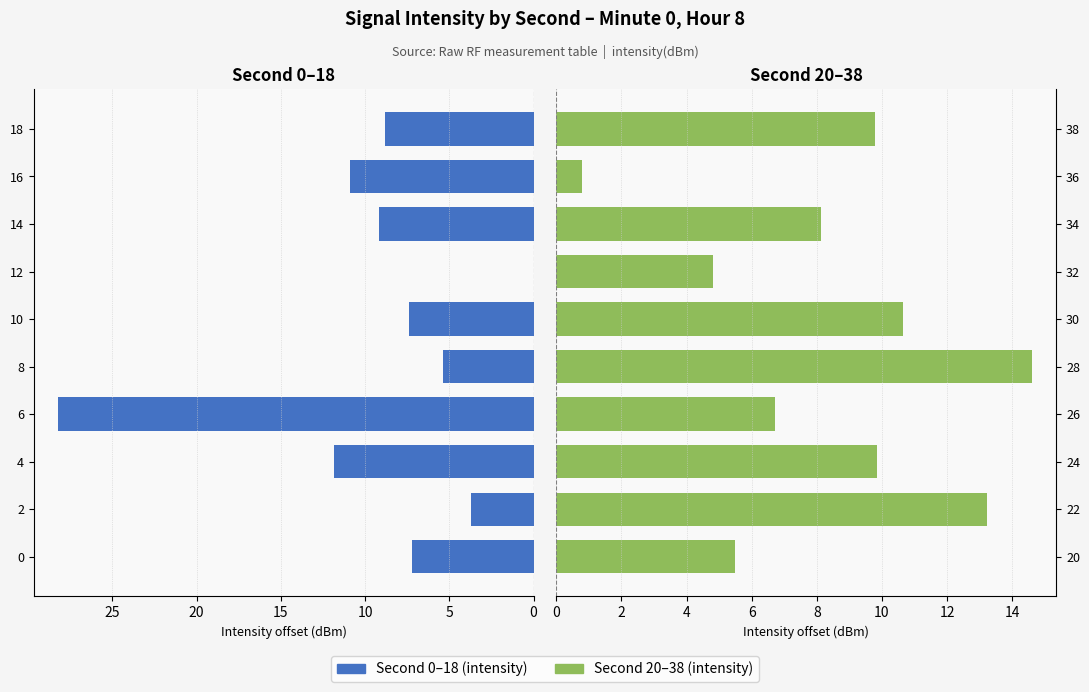

What is the highest value of the s=0–18 series?

28.2